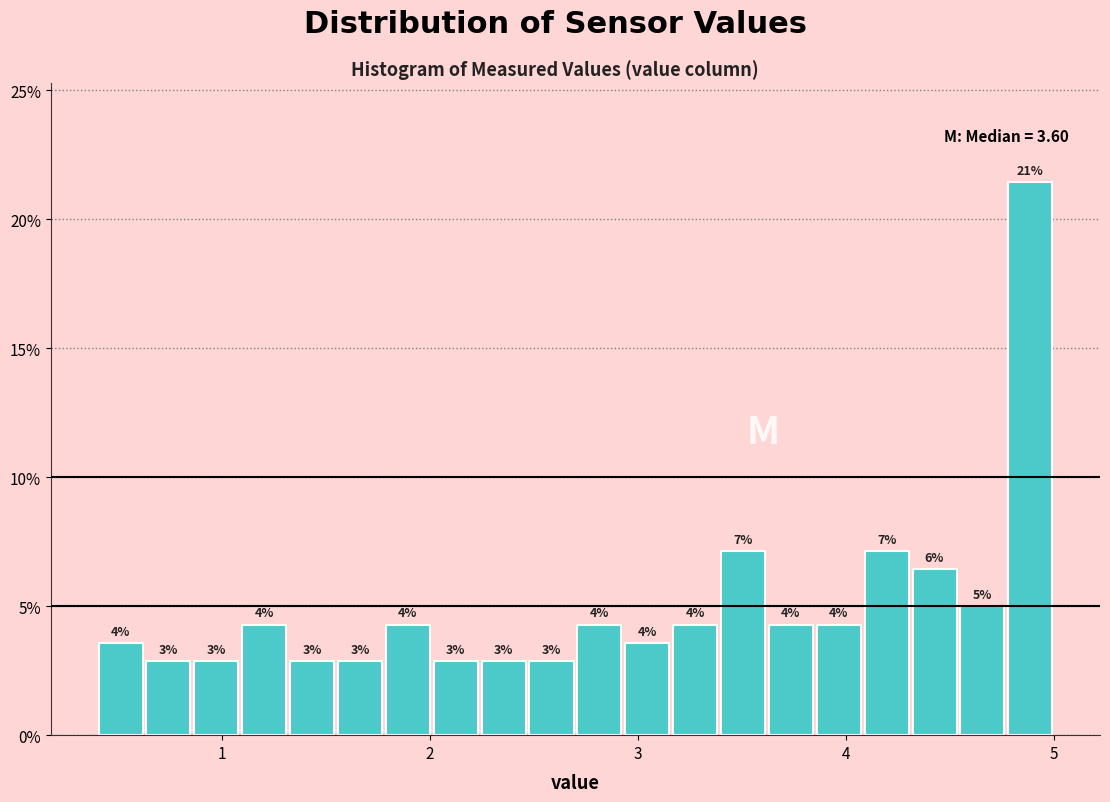

Read against the x-axis, roughly where is the centre of the tallest bar?

4.9